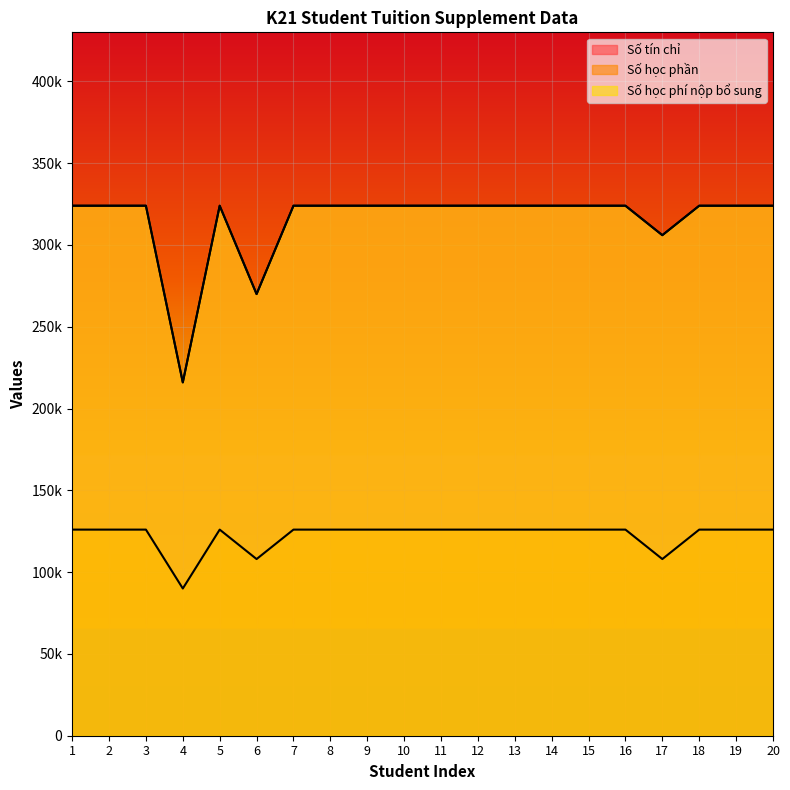

At which label does Số tín chỉ reach its peak?

1